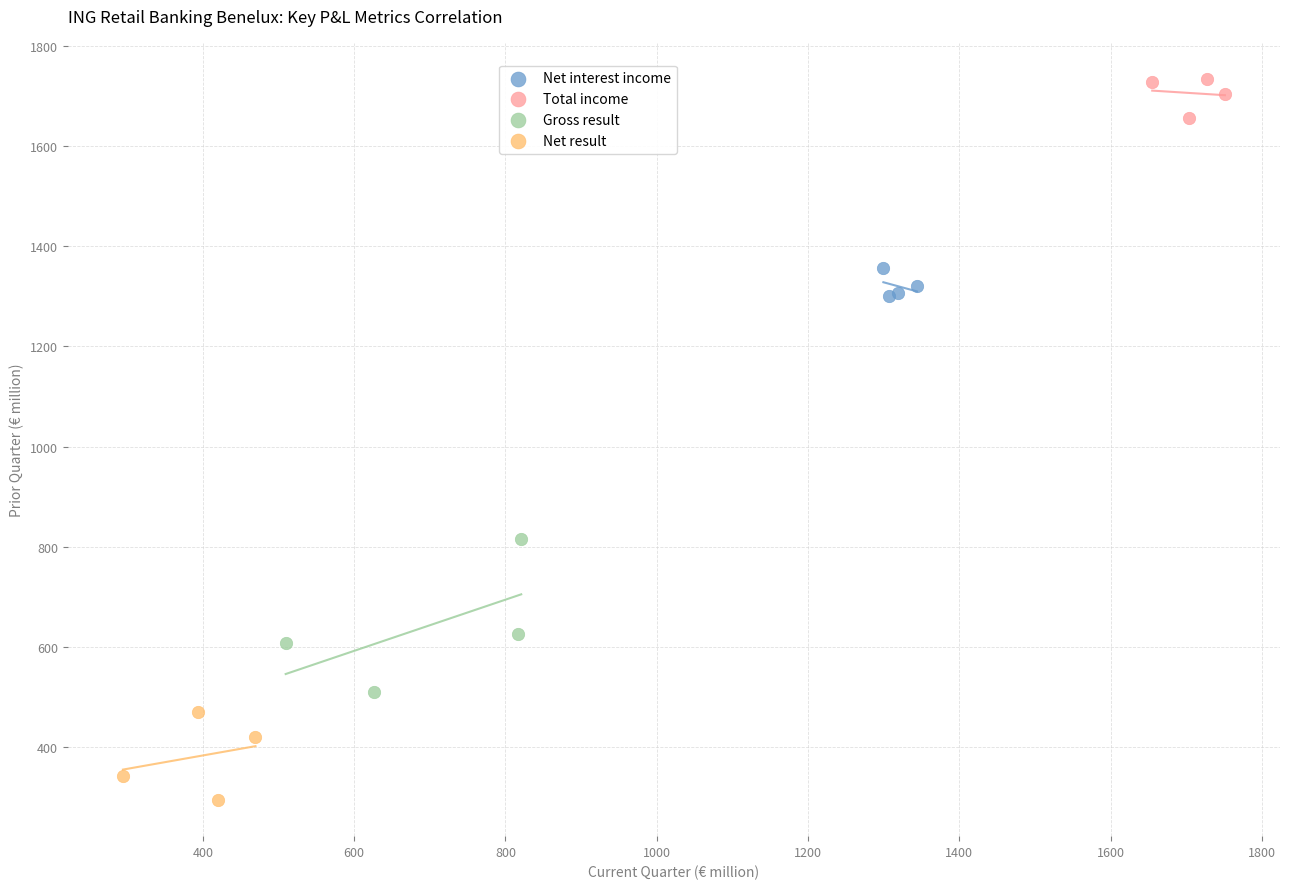

Which series has the largest Y range (max minus min)?

Gross result